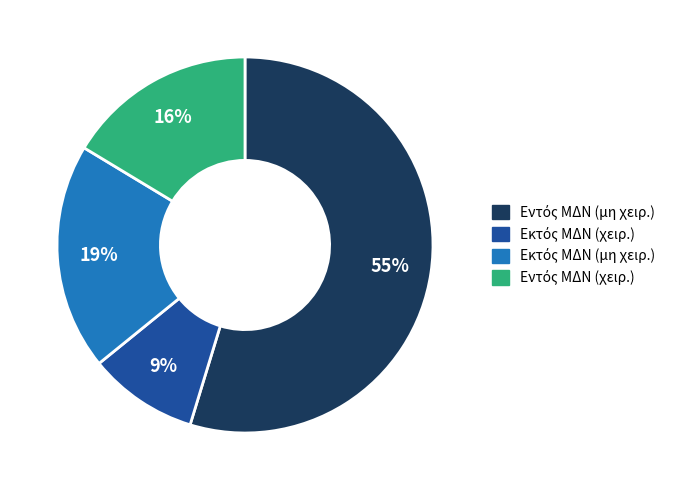

Does any single category account for the majority?

Yes